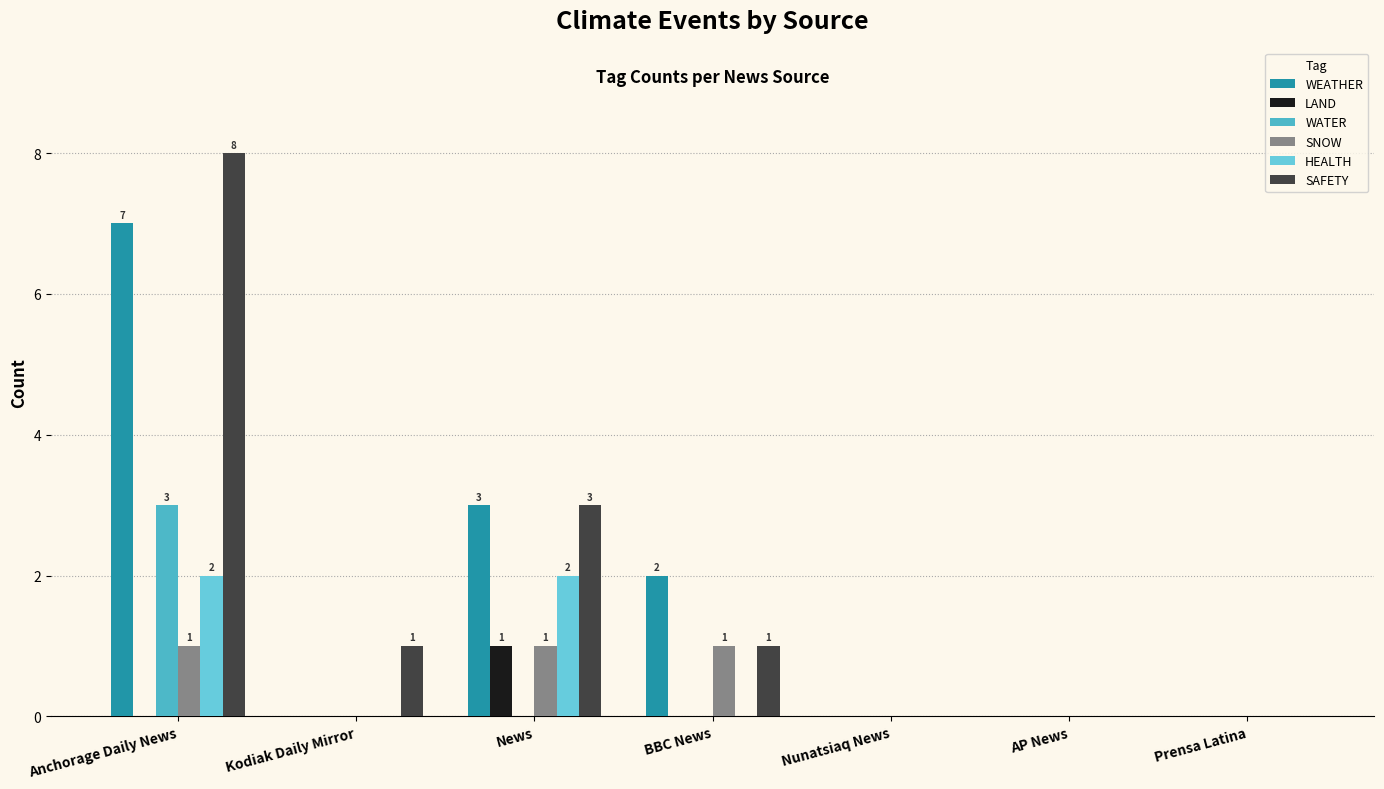

Which series has the largest range (max minus min)?

SAFETY